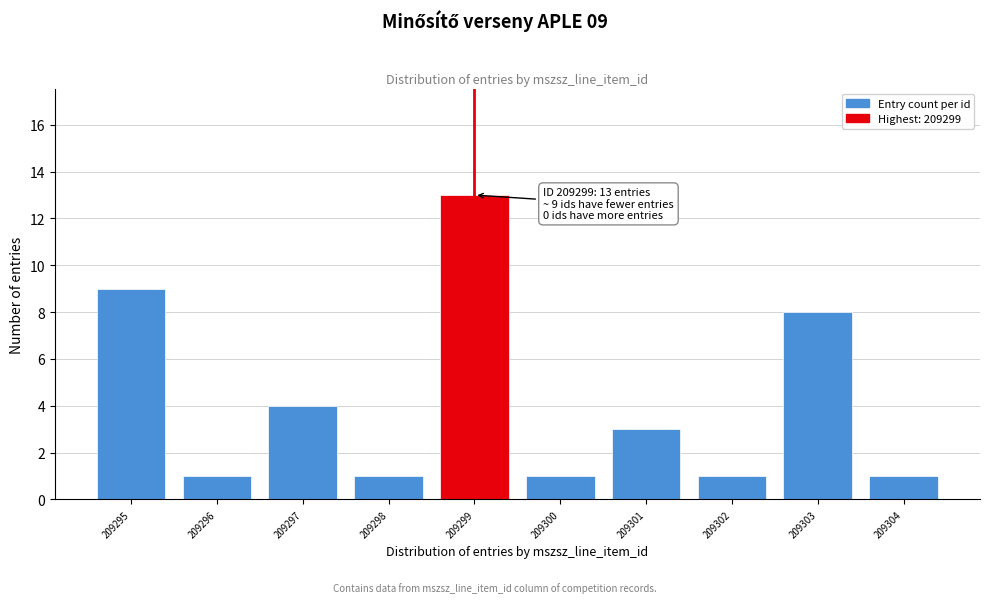

Reading left to right, list all the values displayed in this chart.

9	1	4	1	13	1	3	1	8	1